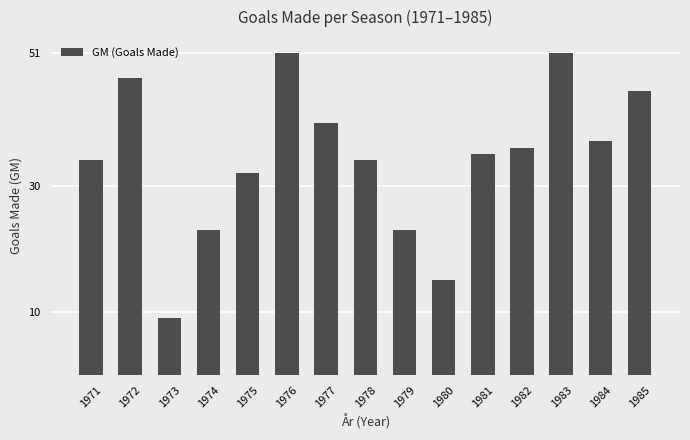

What is the value of the 13th bar from the left?

51